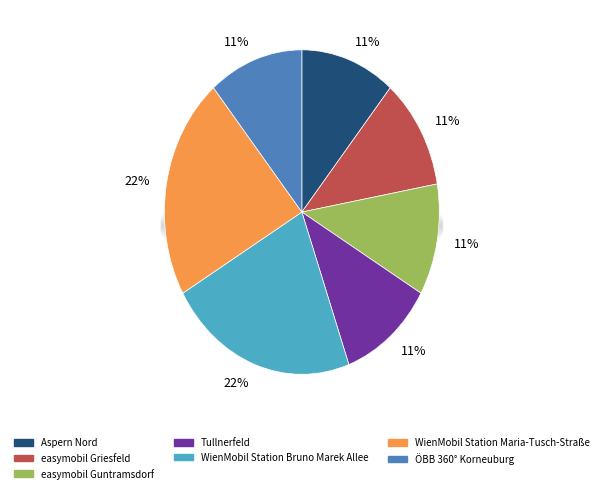

Is there any slice that represents more than half of the pie?

No